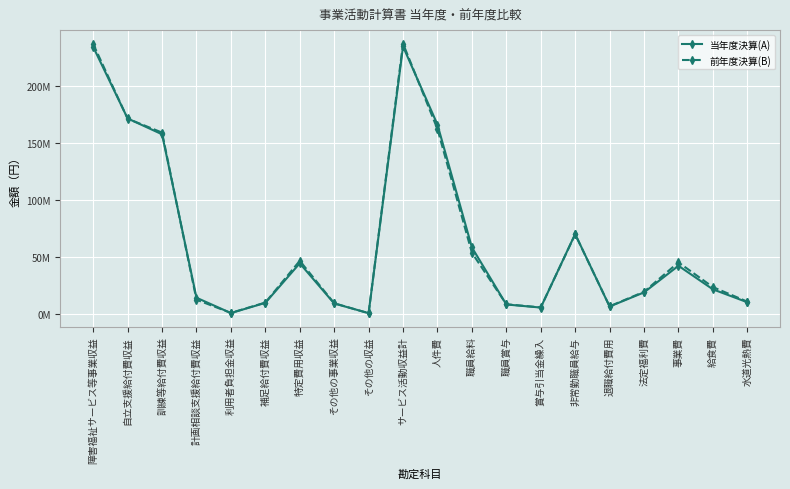

Which category has the lowest value in the 当年度決算(A) series?

その他の収益